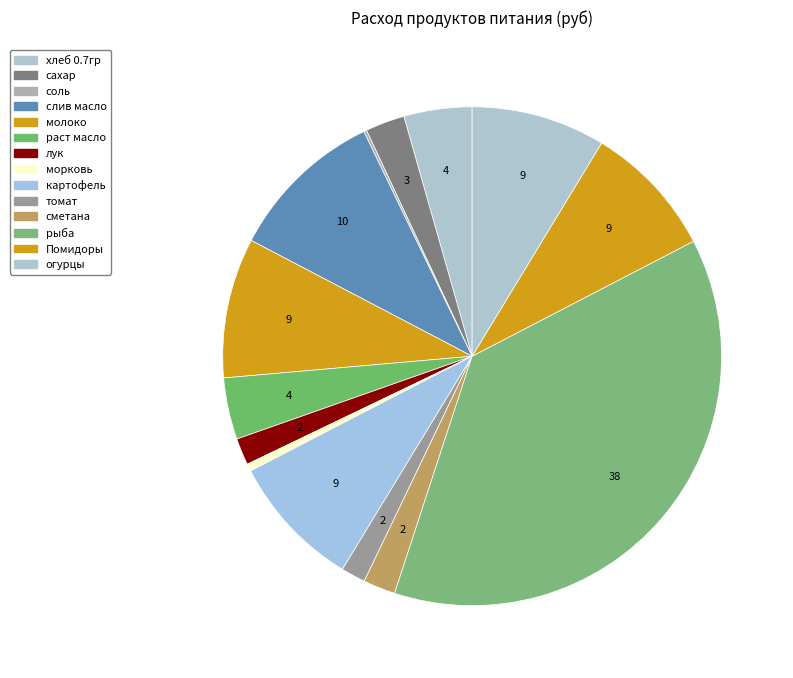

What is the smallest slice in the pie chart?

соль